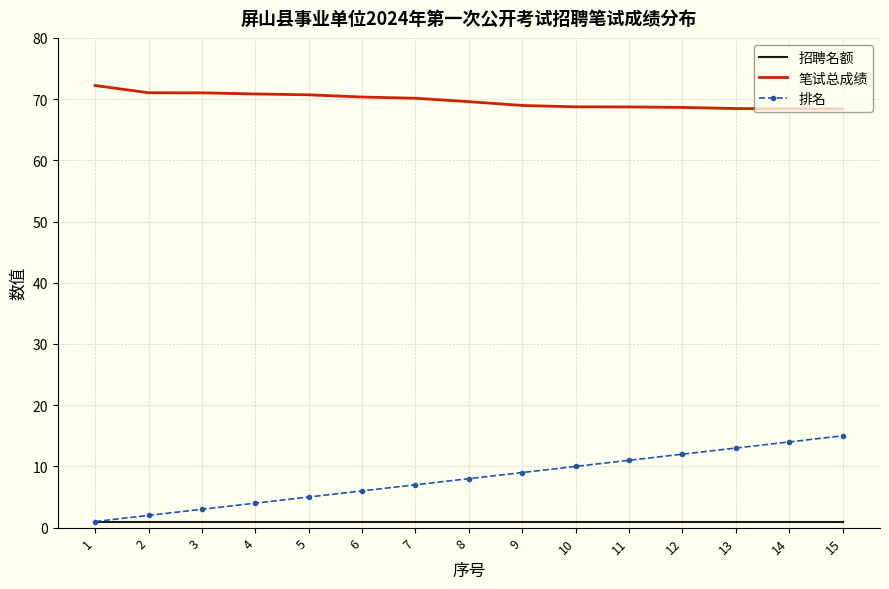

True or false: 笔试总成绩 and 招聘名额 cross at least once.

False